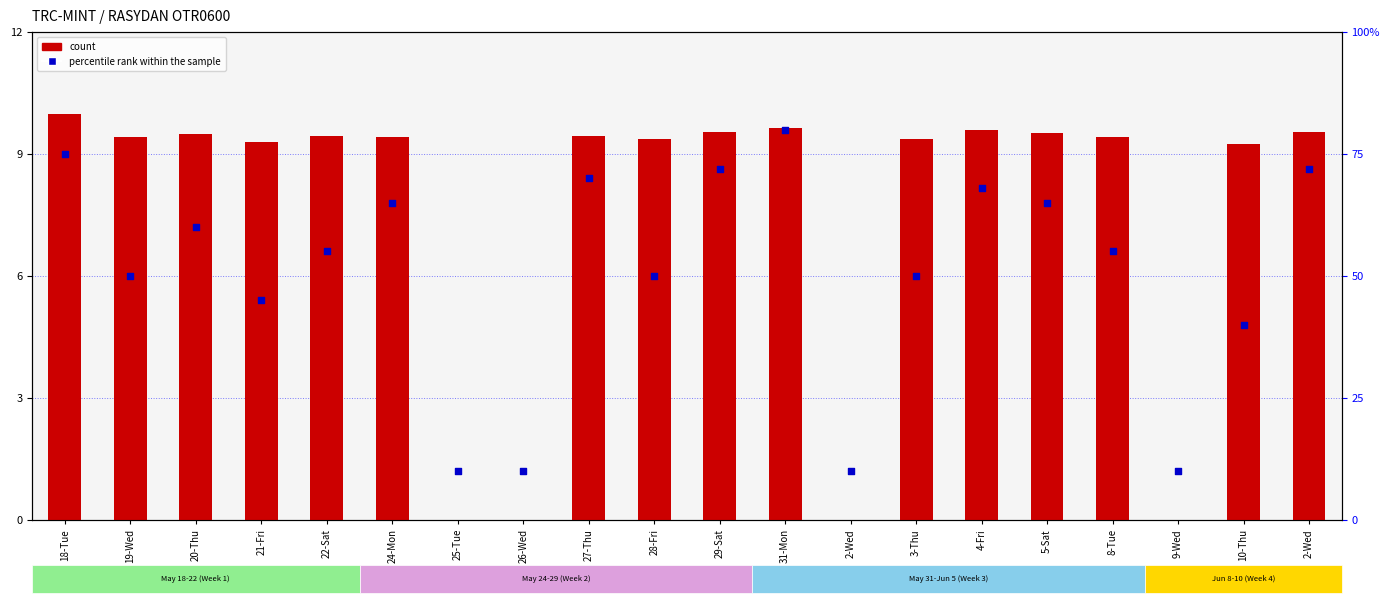

At which category is the sum across all series the highest?

31-Mon